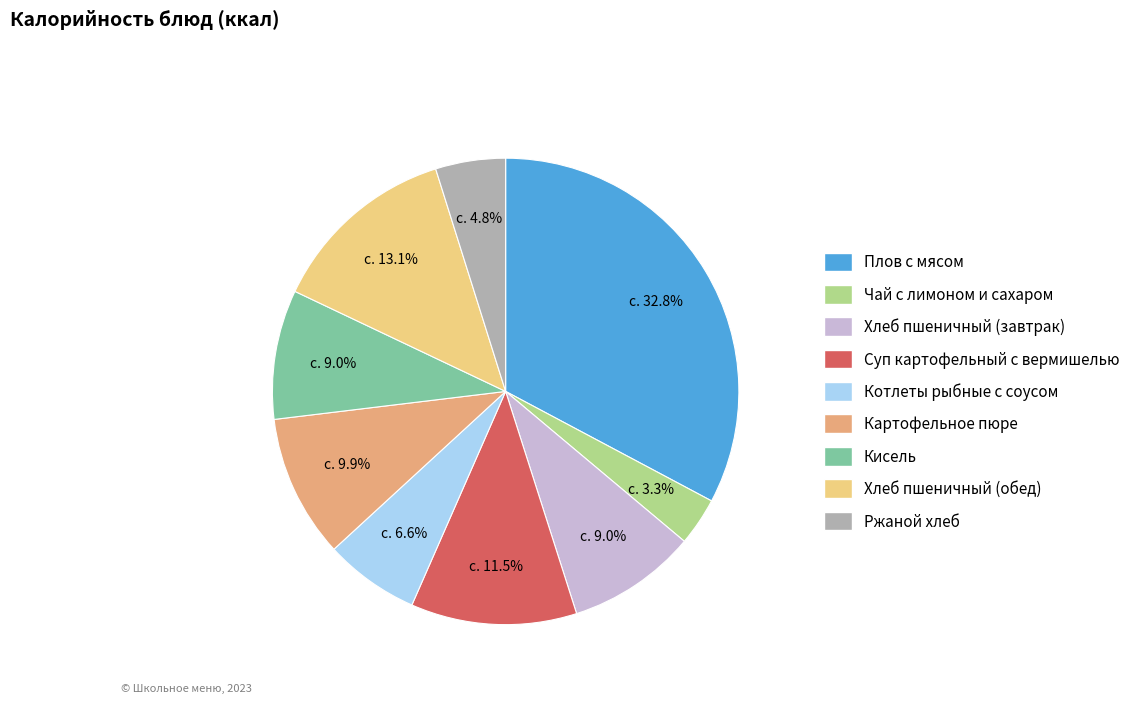

The Ржаной хлеб slice represents 14% of the pie. True or false?

False